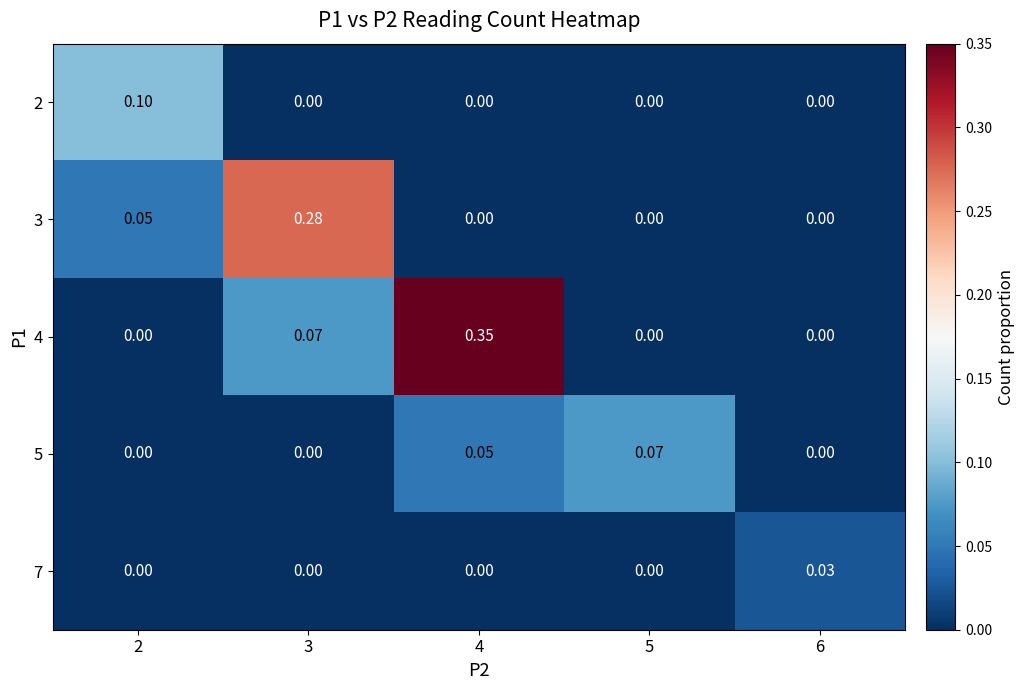

Is the value of 7 at 4 greater than the value of 3 at 2?

No